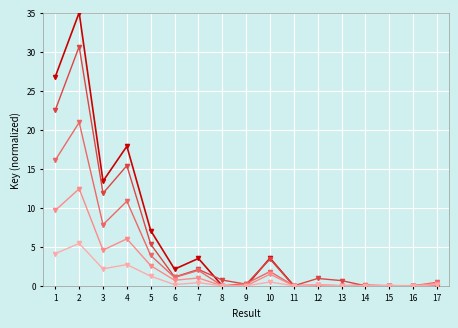

What is the spread (max minus min) of values at 2?

29.6